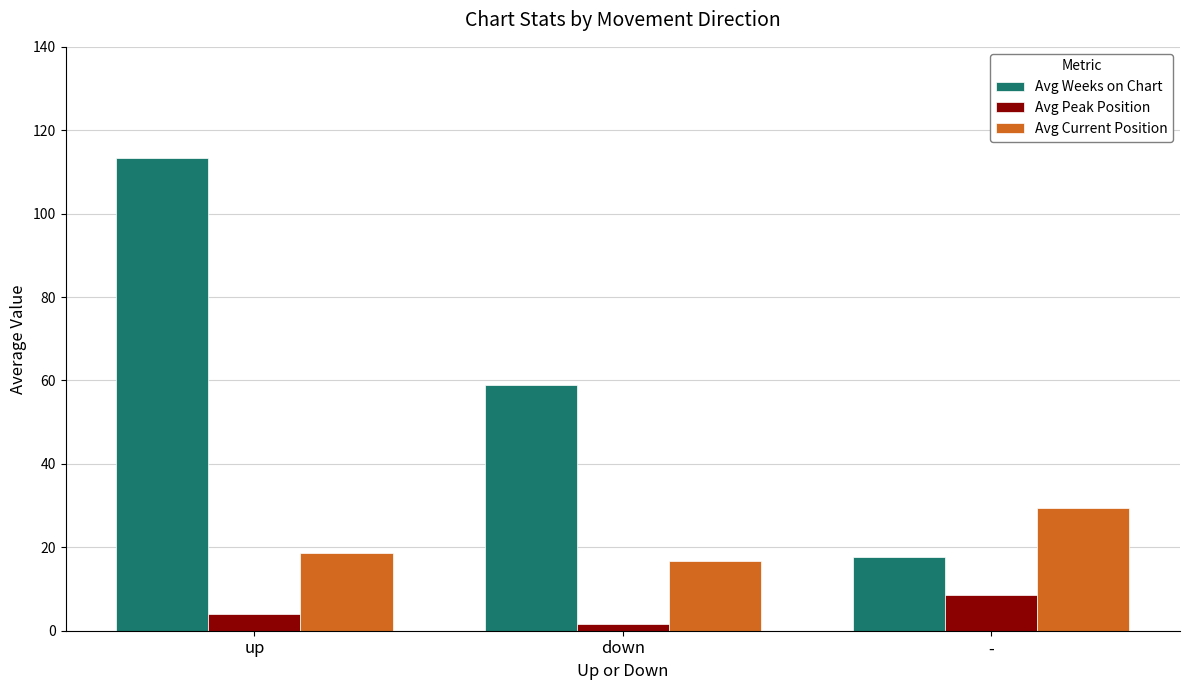

Reading left to right, transcribe all the data shown in this chart.

Avg Weeks on Chart: 113.4	59.0	17.6
Avg Peak Position: 4.1	1.7	8.5
Avg Current Position: 18.7	16.7	29.5